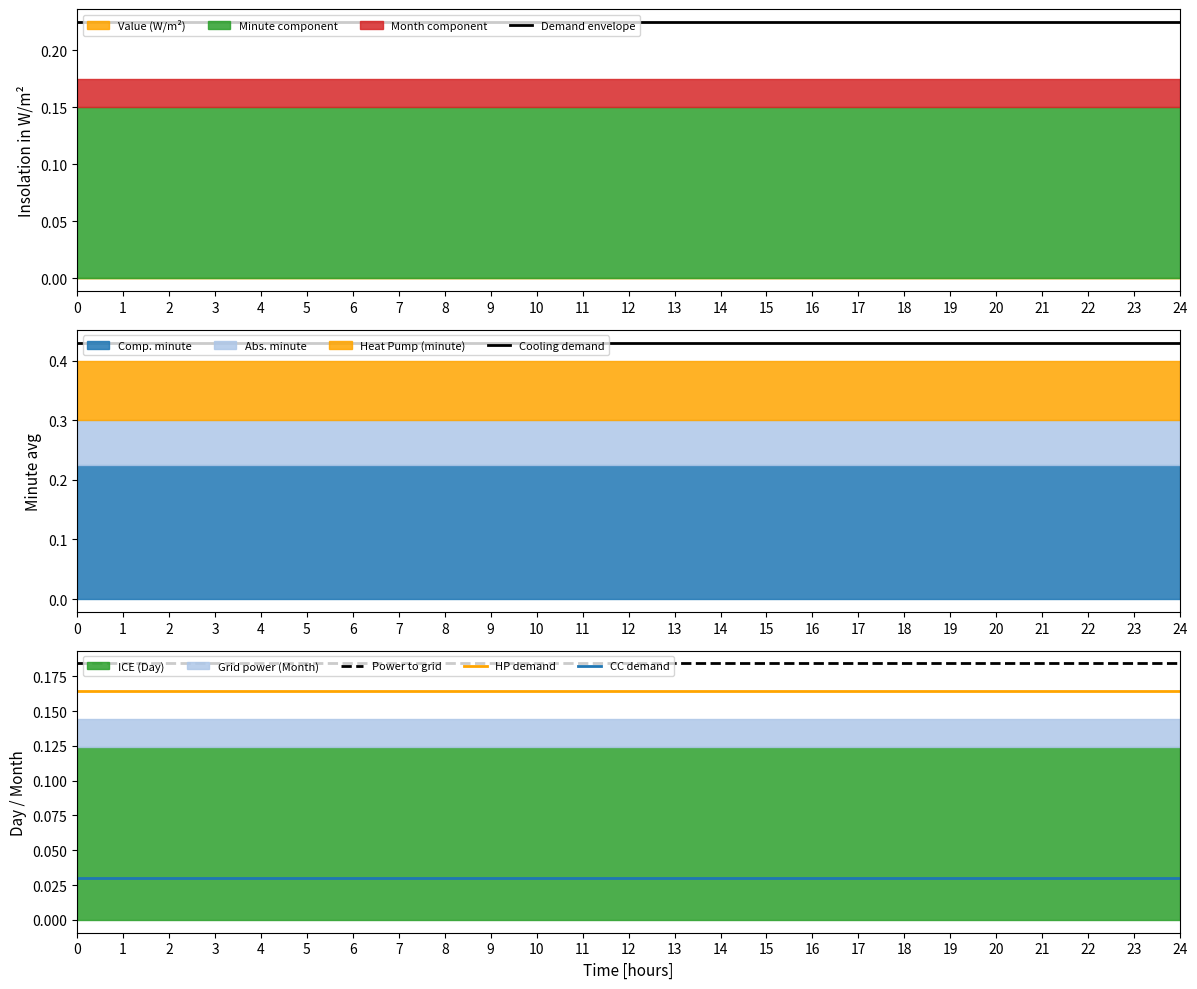

Reading left to right, what are all the values shown in this chart?

Demand envelope: 0=0.2	1=0.2	2=0.2	3=0.2	4=0.2	5=0.2	6=0.2	7=0.2	8=0.2	9=0.2	10=0.2	11=0.2	12=0.2	13=0.2	14=0.2	15=0.2	16=0.2	17=0.2	18=0.2	19=0.2	20=0.2	21=0.2	22=0.2	23=0.2	24=0.2
Cooling demand: 0=0.4	1=0.4	2=0.4	3=0.4	4=0.4	5=0.4	6=0.4	7=0.4	8=0.4	9=0.4	10=0.4	11=0.4	12=0.4	13=0.4	14=0.4	15=0.4	16=0.4	17=0.4	18=0.4	19=0.4	20=0.4	21=0.4	22=0.4	23=0.4	24=0.4
Power to grid: 0=0.2	1=0.2	2=0.2	3=0.2	4=0.2	5=0.2	6=0.2	7=0.2	8=0.2	9=0.2	10=0.2	11=0.2	12=0.2	13=0.2	14=0.2	15=0.2	16=0.2	17=0.2	18=0.2	19=0.2	20=0.2	21=0.2	22=0.2	23=0.2	24=0.2
HP demand: 0=0.2	1=0.2	2=0.2	3=0.2	4=0.2	5=0.2	6=0.2	7=0.2	8=0.2	9=0.2	10=0.2	11=0.2	12=0.2	13=0.2	14=0.2	15=0.2	16=0.2	17=0.2	18=0.2	19=0.2	20=0.2	21=0.2	22=0.2	23=0.2	24=0.2
CC demand: 0=0.0	1=0.0	2=0.0	3=0.0	4=0.0	5=0.0	6=0.0	7=0.0	8=0.0	9=0.0	10=0.0	11=0.0	12=0.0	13=0.0	14=0.0	15=0.0	16=0.0	17=0.0	18=0.0	19=0.0	20=0.0	21=0.0	22=0.0	23=0.0	24=0.0